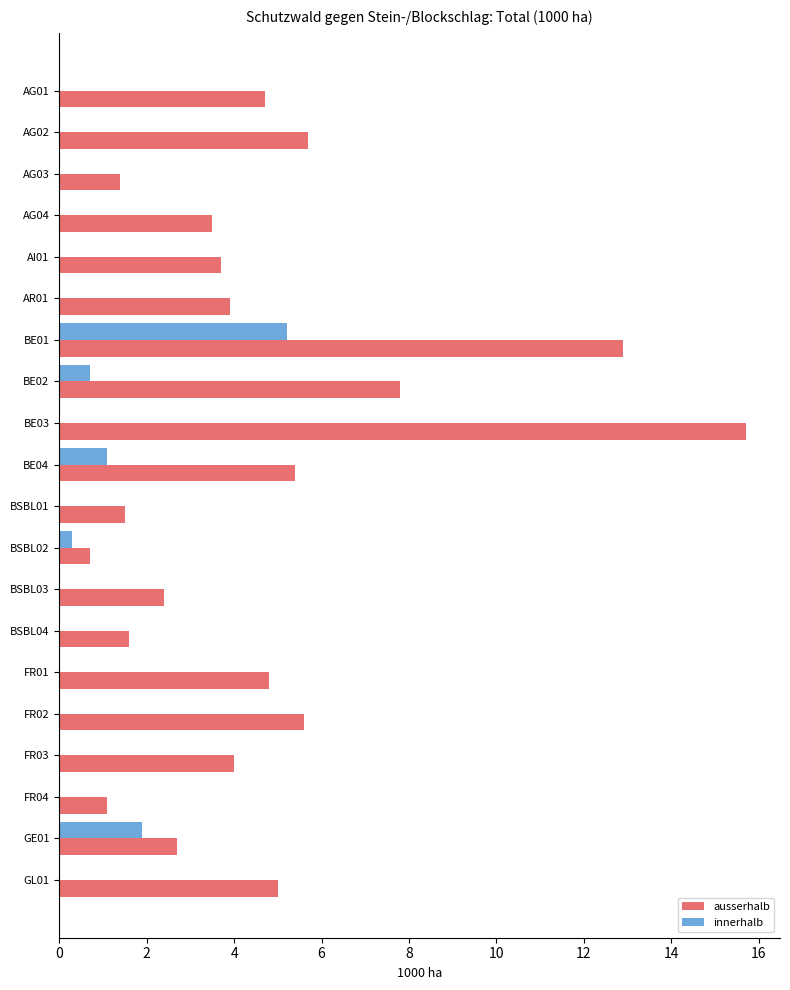

The innerhalb series shows 0.0 at BSBL04. True or false?

True